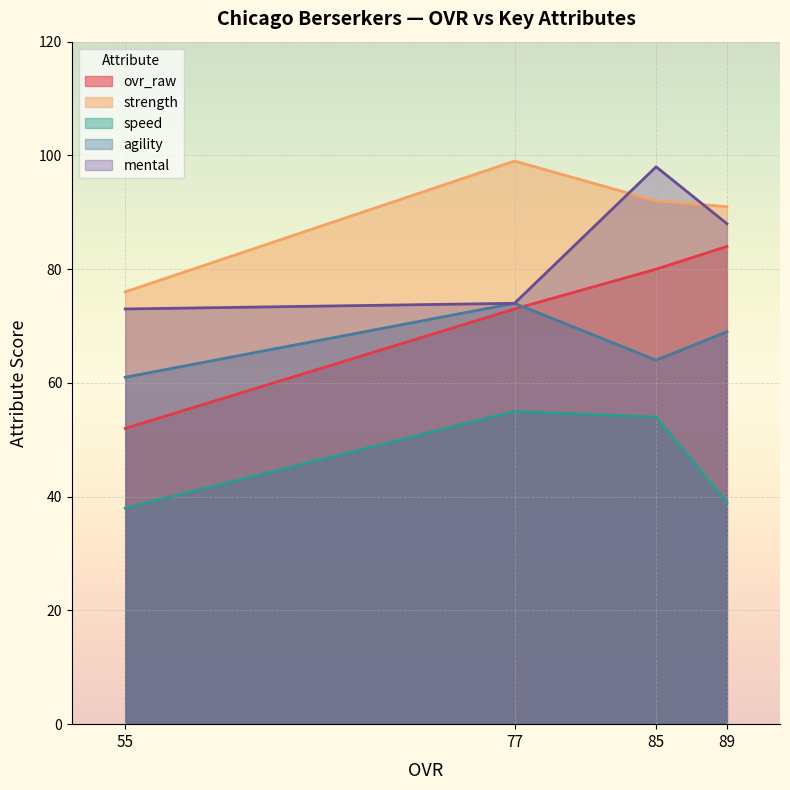

What is the maximum value shown in the chart?

99